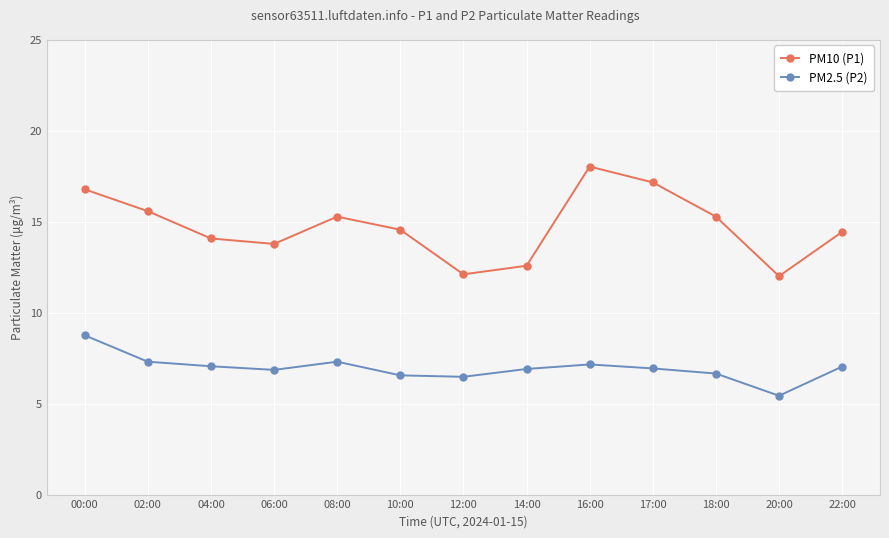

How many lines are shown in the chart?

2